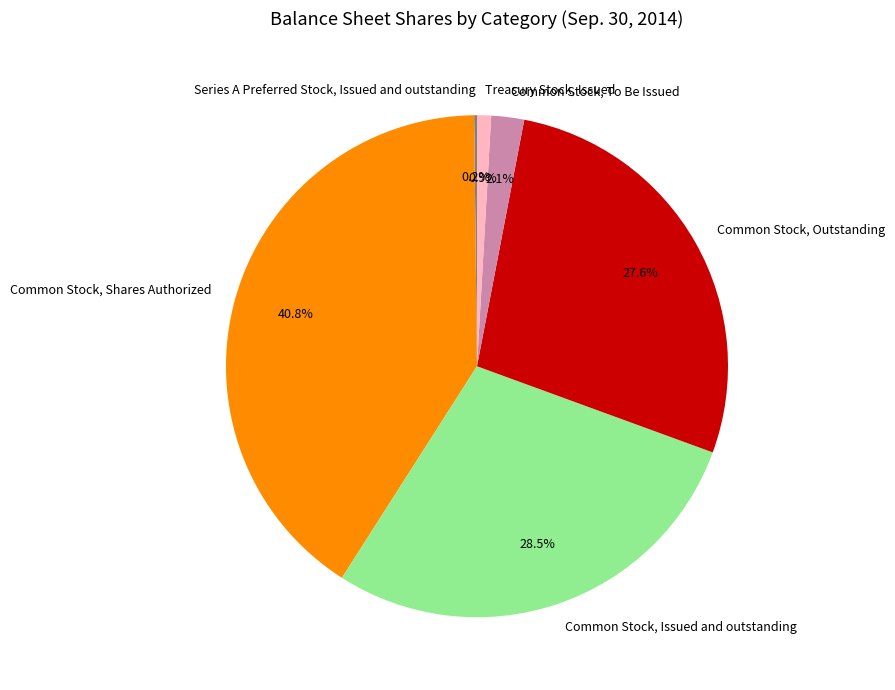

Between Common Stock, Outstanding and Treasury Stock, Issued, which is larger?

Common Stock, Outstanding